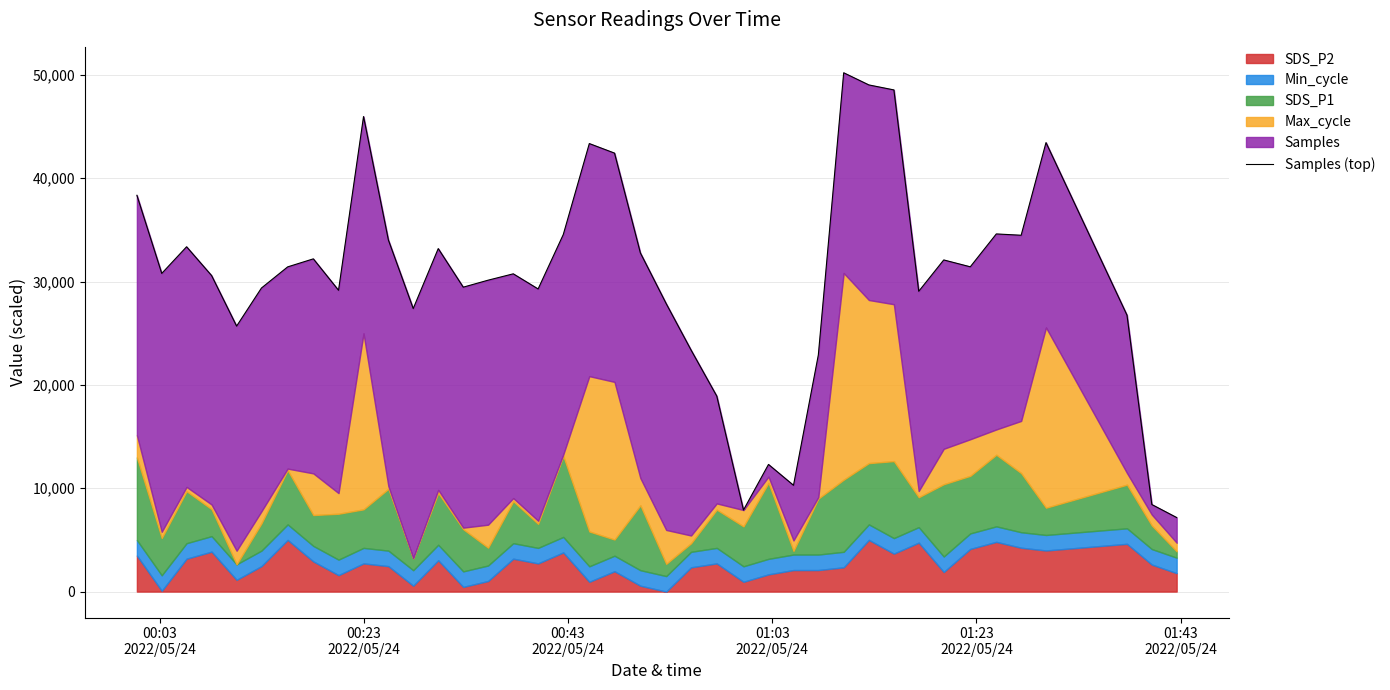

How many interior local peaks (higher than both neighbors) does the data have?

11